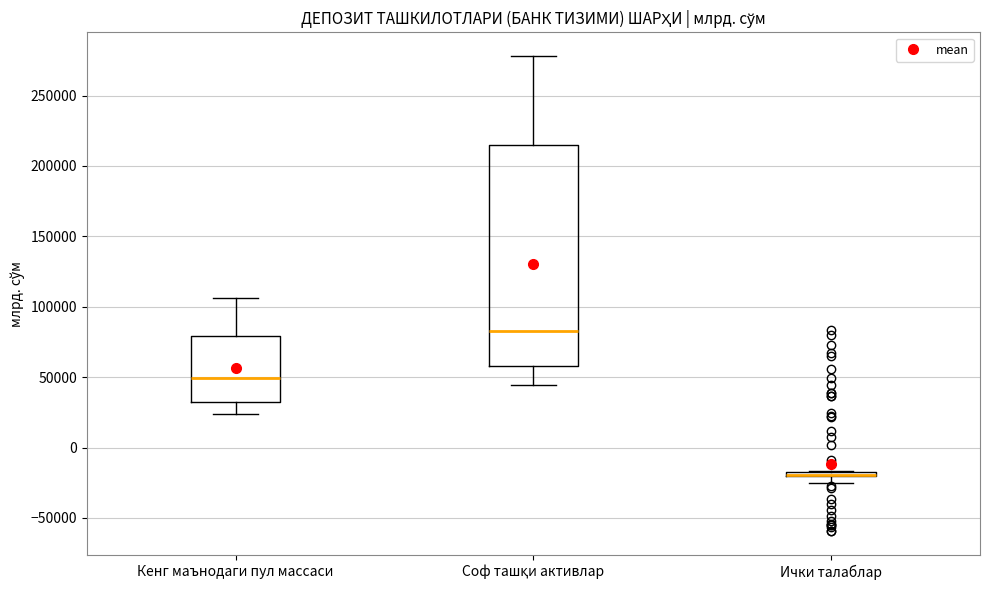

Where does the upper whisker of the box for Соф ташқи активлар end on the y-axis? The values are not printed on the chart, so give them approximately, as read against the axis.

280000